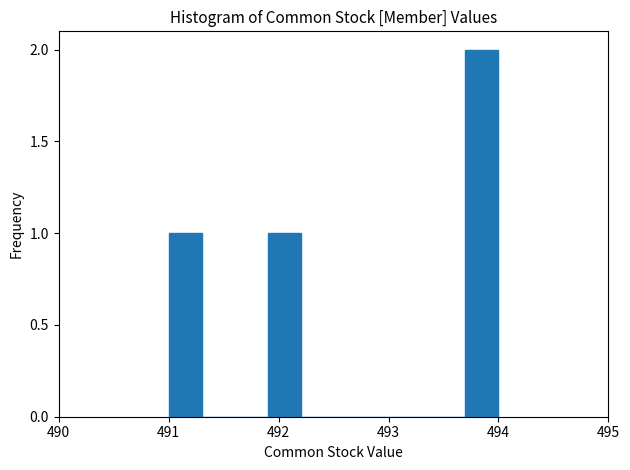

Read against the x-axis, roughly where is the centre of the tallest bar?

493.9